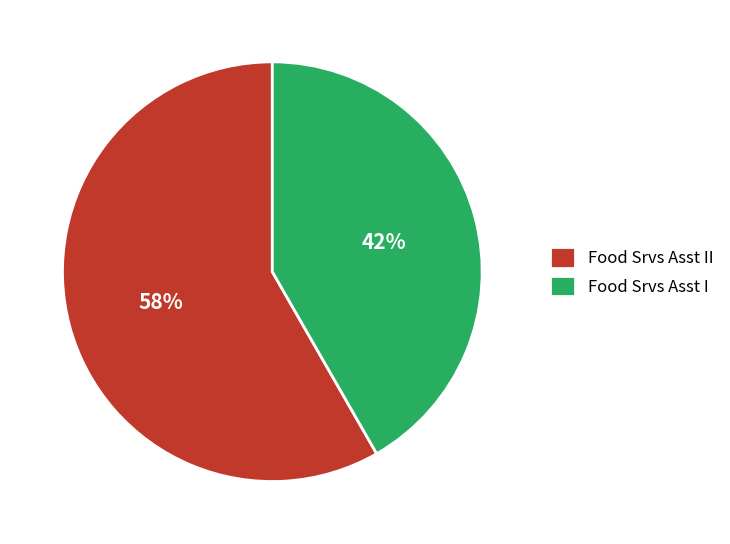

Which category has the biggest portion of the pie?

Food Srvs Asst II